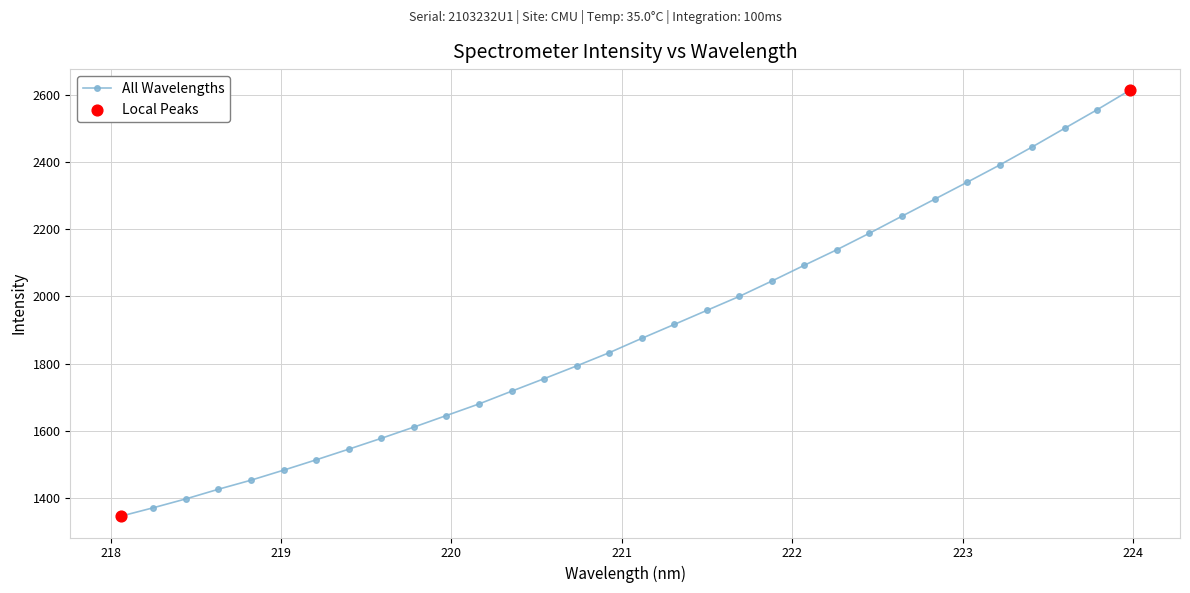

True or false: the data has more than 2 interior local peaks.

False